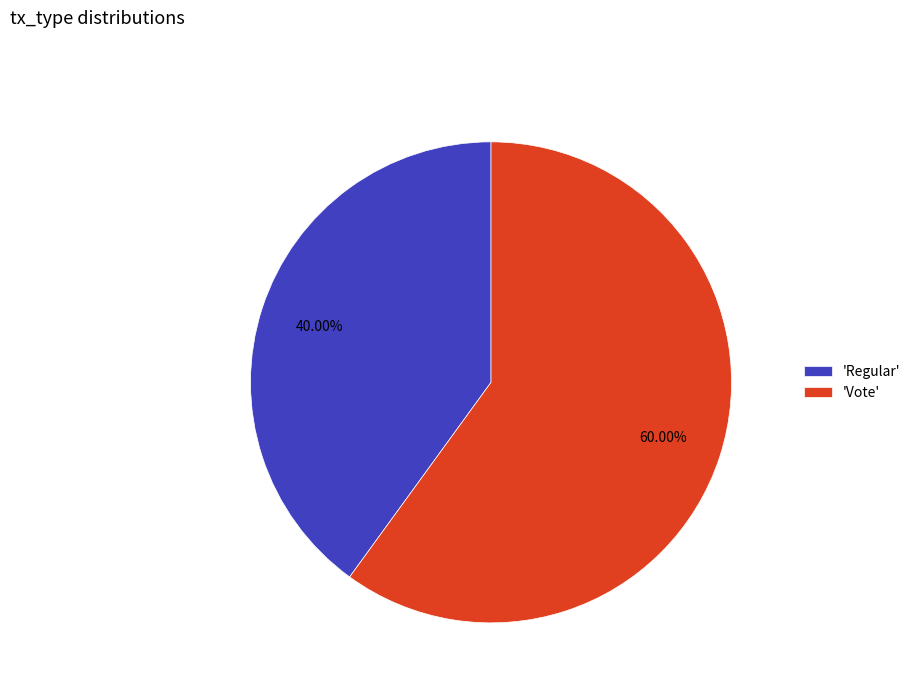

Which slice is the largest?

'Vote'